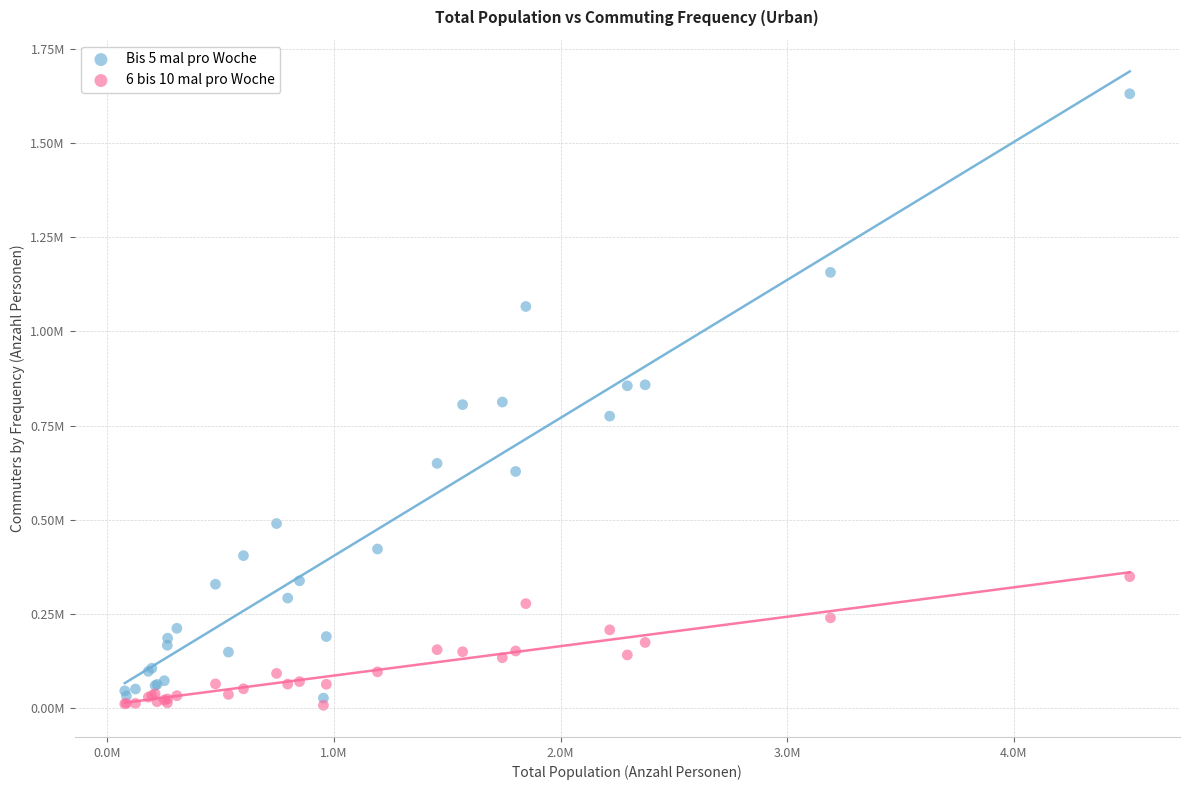

What are all the series names shown in the legend?

Bis 5 mal pro Woche, 6 bis 10 mal pro Woche